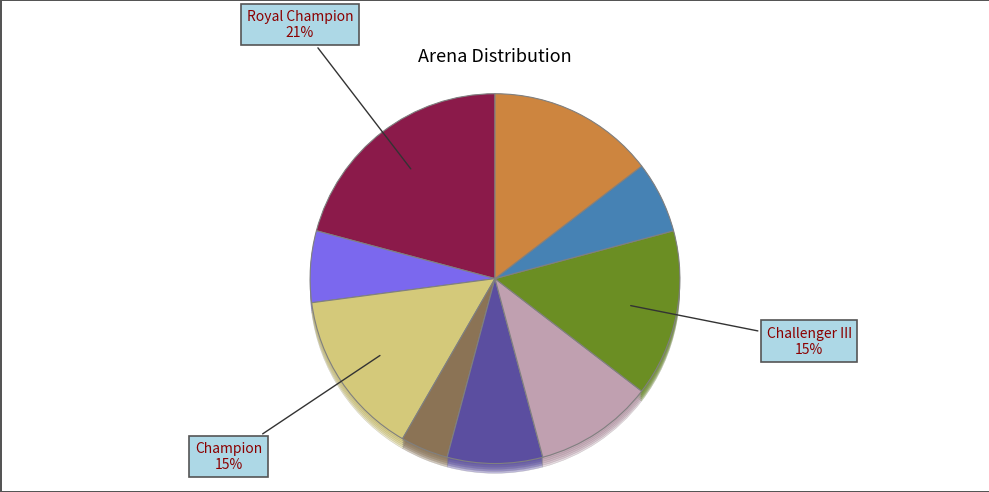

To the nearest percent, what portion does Champion represent?

15%